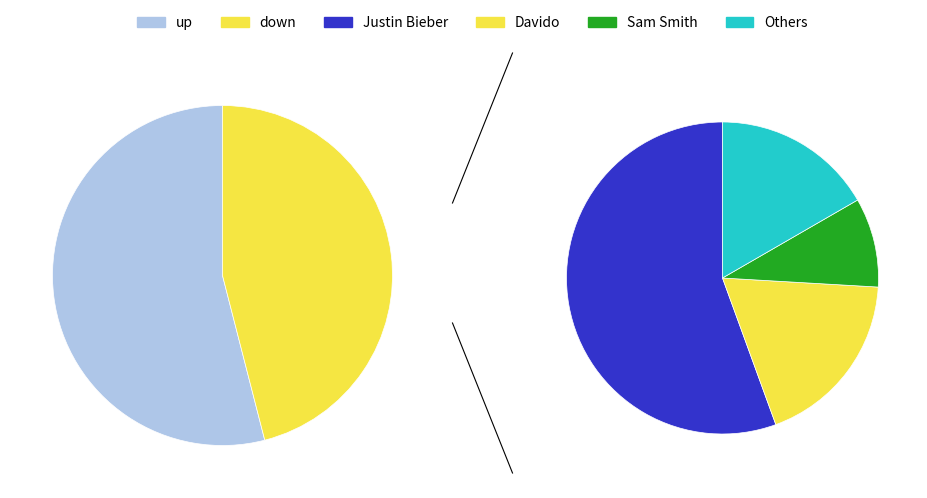

Rank the categories by value from highest to lowest.

up, down